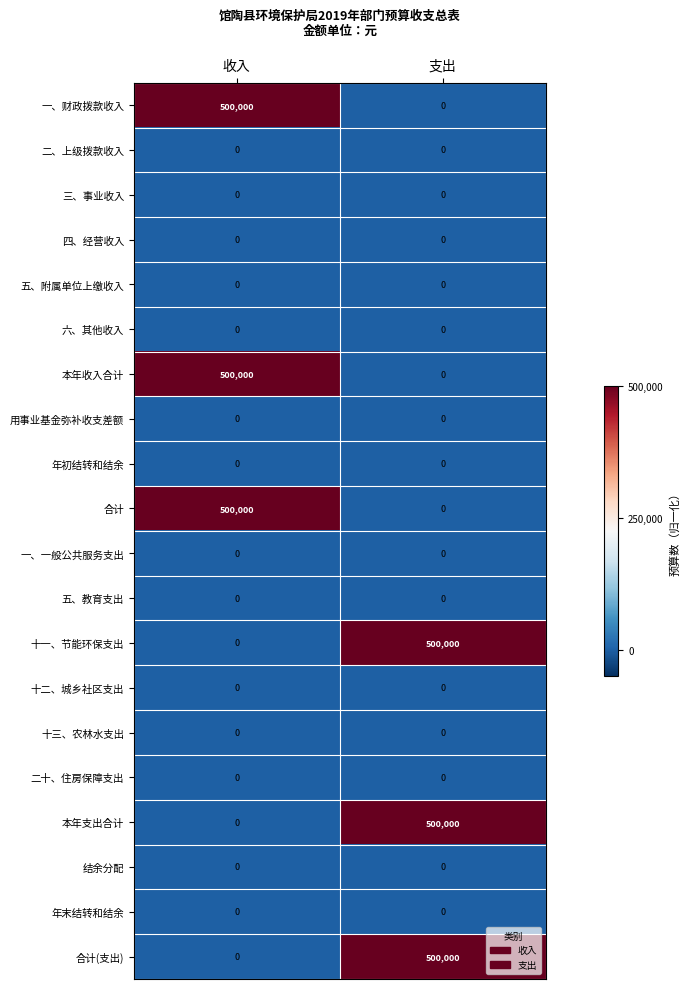

What is the maximum value shown in the chart?

500000